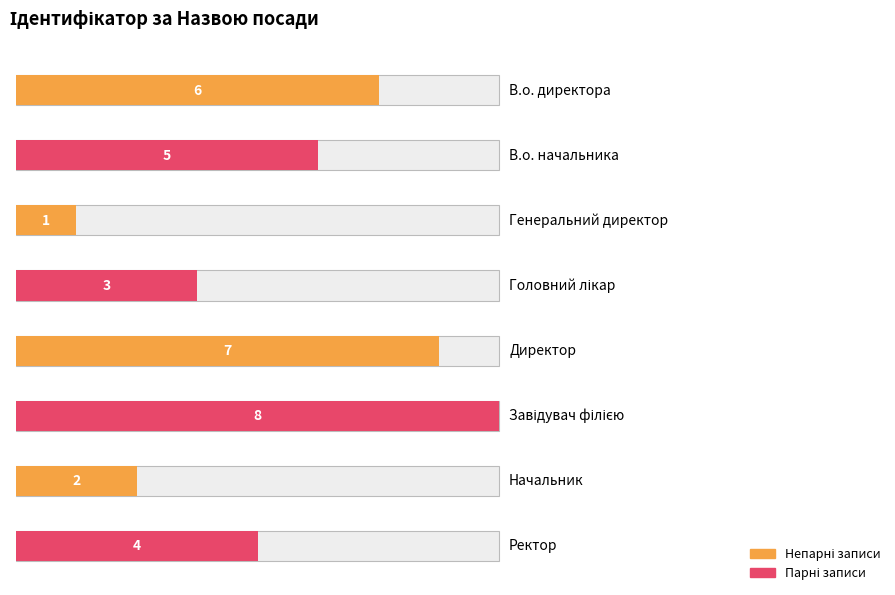

Reading right to left, list all the values displayed in this chart.

Ректор=4	Начальник=2	Завідувач філією=8	Директор=7	Головний лікар=3	Генеральний директор=1	В.о. начальника=5	В.о. директора=6